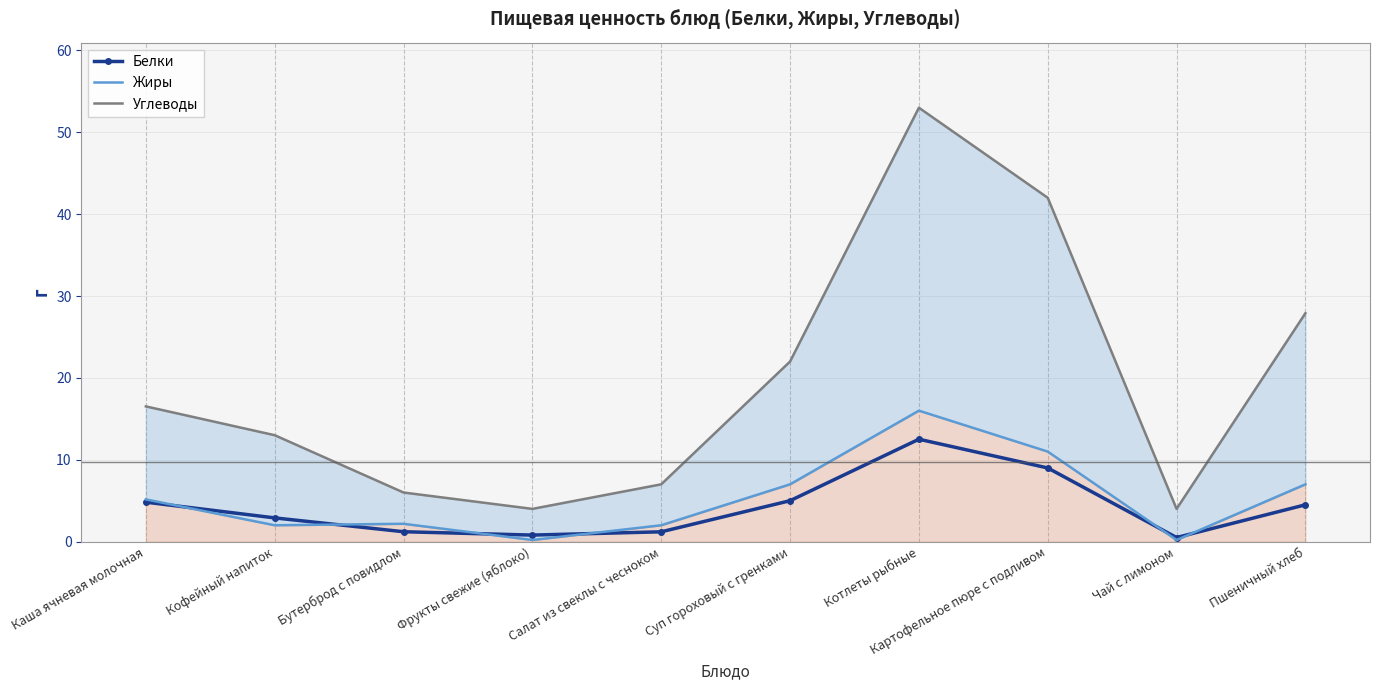

Reading right to left, what are all the values shown in this chart?

Белки: Пшеничный хлеб=4.5	Чай с лимоном=0.5	Картофельное пюре с подливом=9.0	Котлеты рыбные=12.5	Суп гороховый с гренками=5.0	Салат из свеклы с чесноком=1.2	Фрукты свежие (яблоко)=0.8	Бутерброд с повидлом=1.2	Кофейный напиток=2.9	Каша ячневая молочная=4.8
Жиры: Пшеничный хлеб=7.0	Чай с лимоном=0.2	Картофельное пюре с подливом=11.0	Котлеты рыбные=16.0	Суп гороховый с гренками=7.0	Салат из свеклы с чесноком=2.0	Фрукты свежие (яблоко)=0.2	Бутерброд с повидлом=2.2	Кофейный напиток=2.0	Каша ячневая молочная=5.2
Углеводы: Пшеничный хлеб=27.9	Чай с лимоном=4.0	Картофельное пюре с подливом=42.0	Котлеты рыбные=53.0	Суп гороховый с гренками=22.0	Салат из свеклы с чесноком=7.0	Фрукты свежие (яблоко)=4.0	Бутерброд с повидлом=6.0	Кофейный напиток=13.0	Каша ячневая молочная=16.5